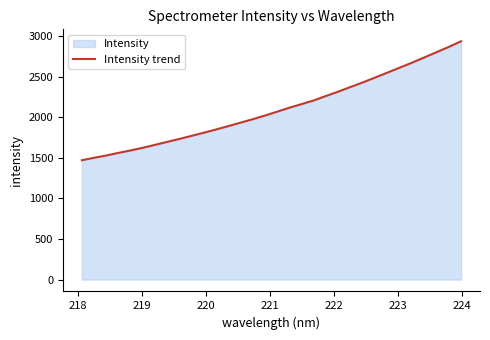

What is the minimum value shown in the chart?

1472.2